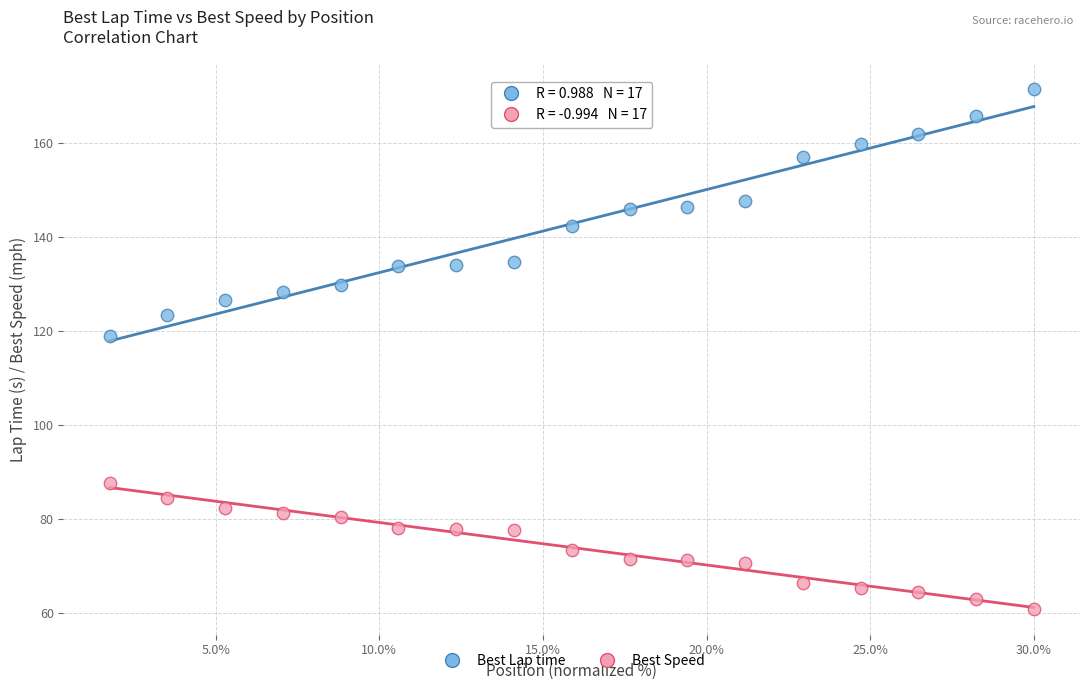

Which series has the widest spread of Y values?

Best Lap time